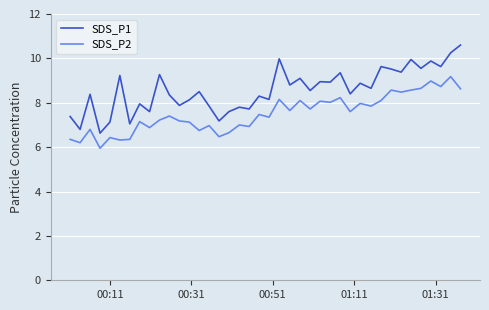

At how many categories does at least one series exceed 8?

27